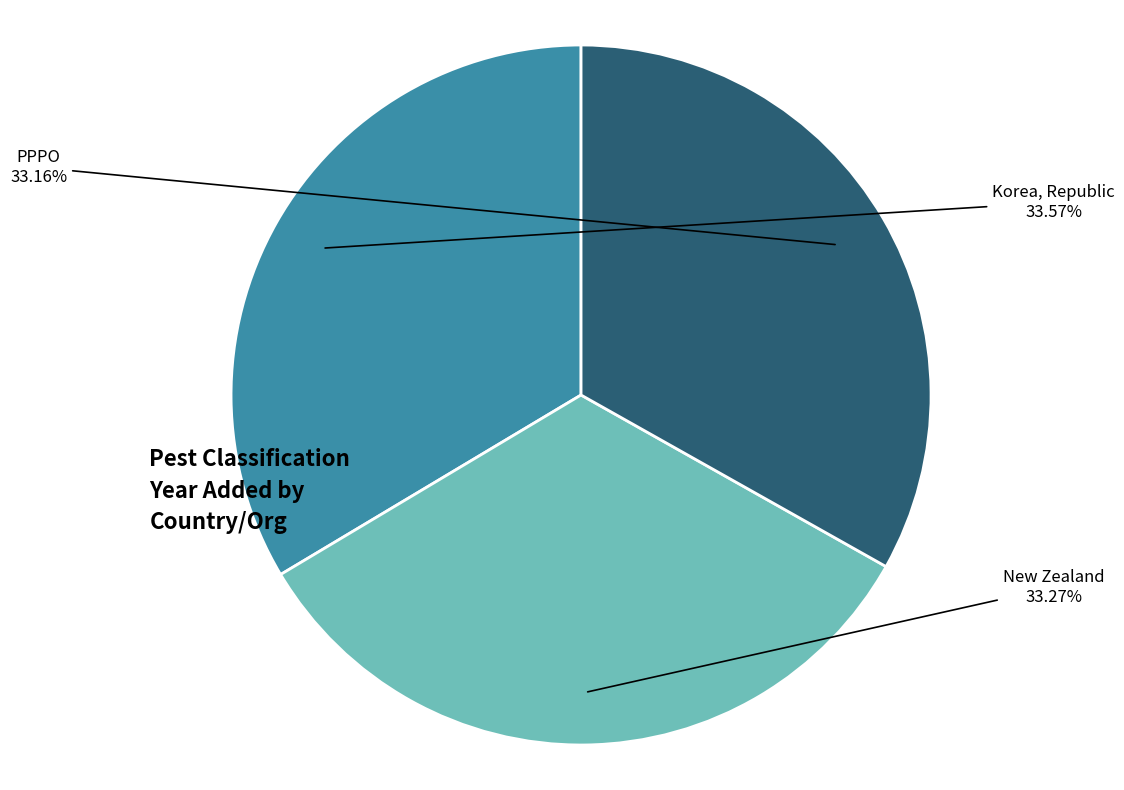

Is there a majority slice in this chart?

No